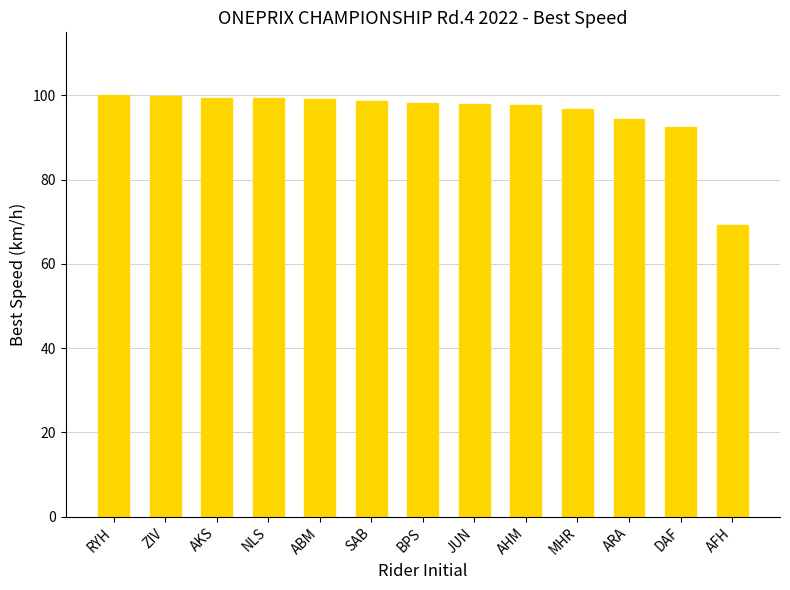

What is the difference between the values at RYH and AFH?

30.8